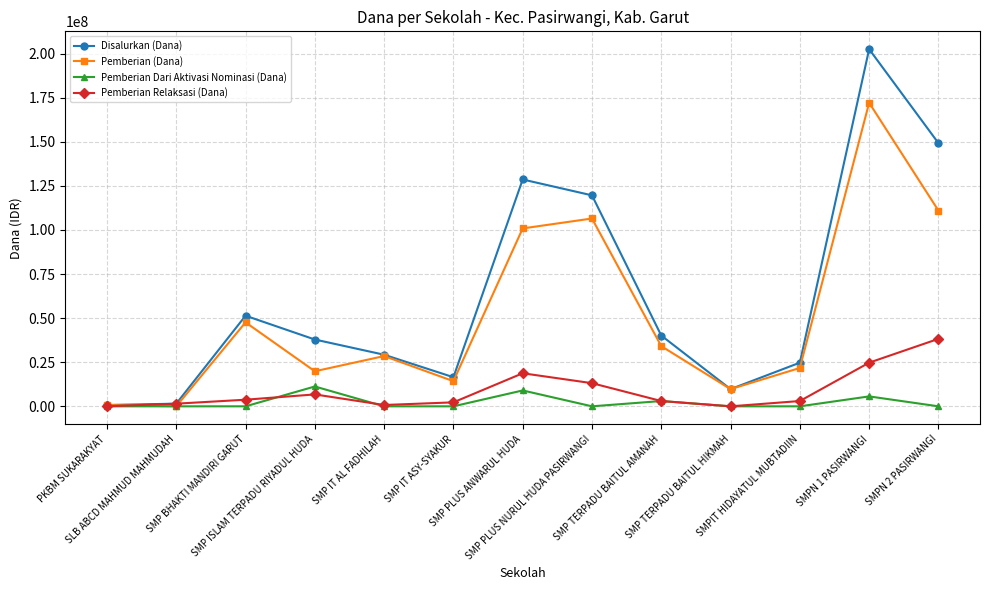

What are all the series names shown in the legend?

Disalurkan (Dana), Pemberian (Dana), Pemberian Dari Aktivasi Nominasi (Dana), Pemberian Relaksasi (Dana)